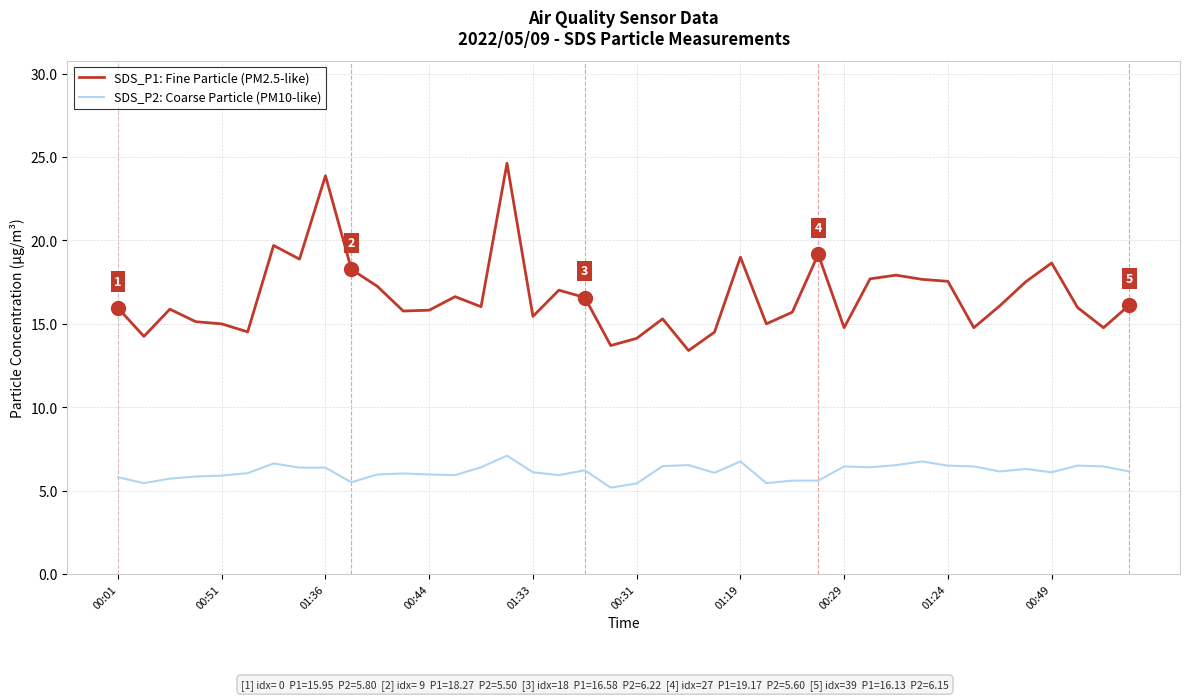

What is the lowest value of the SDS_P2: Coarse Particle (PM10-like) series?

5.2